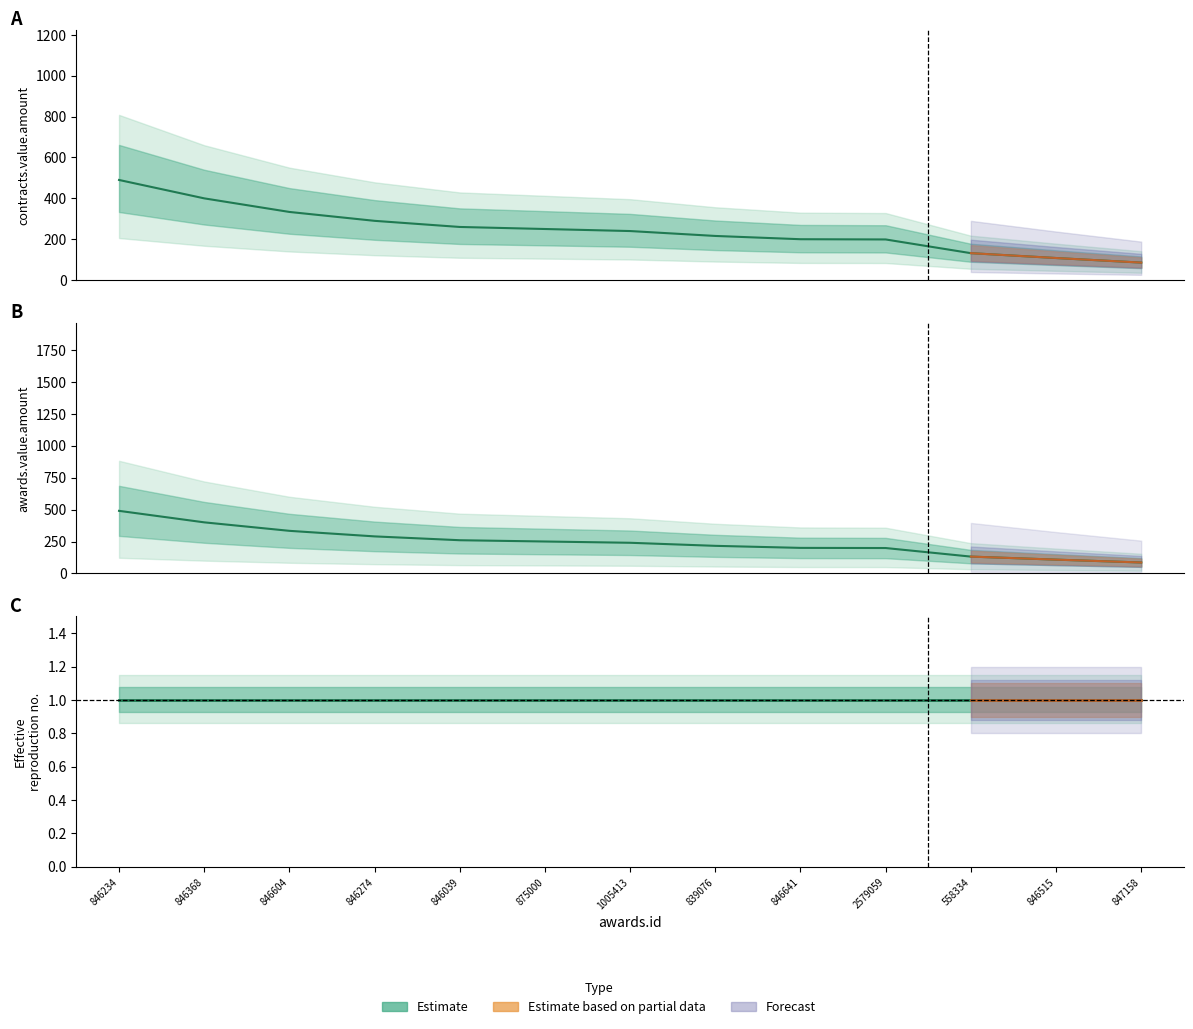

True or false: there are more than 0 points higher than both neighbors.

False